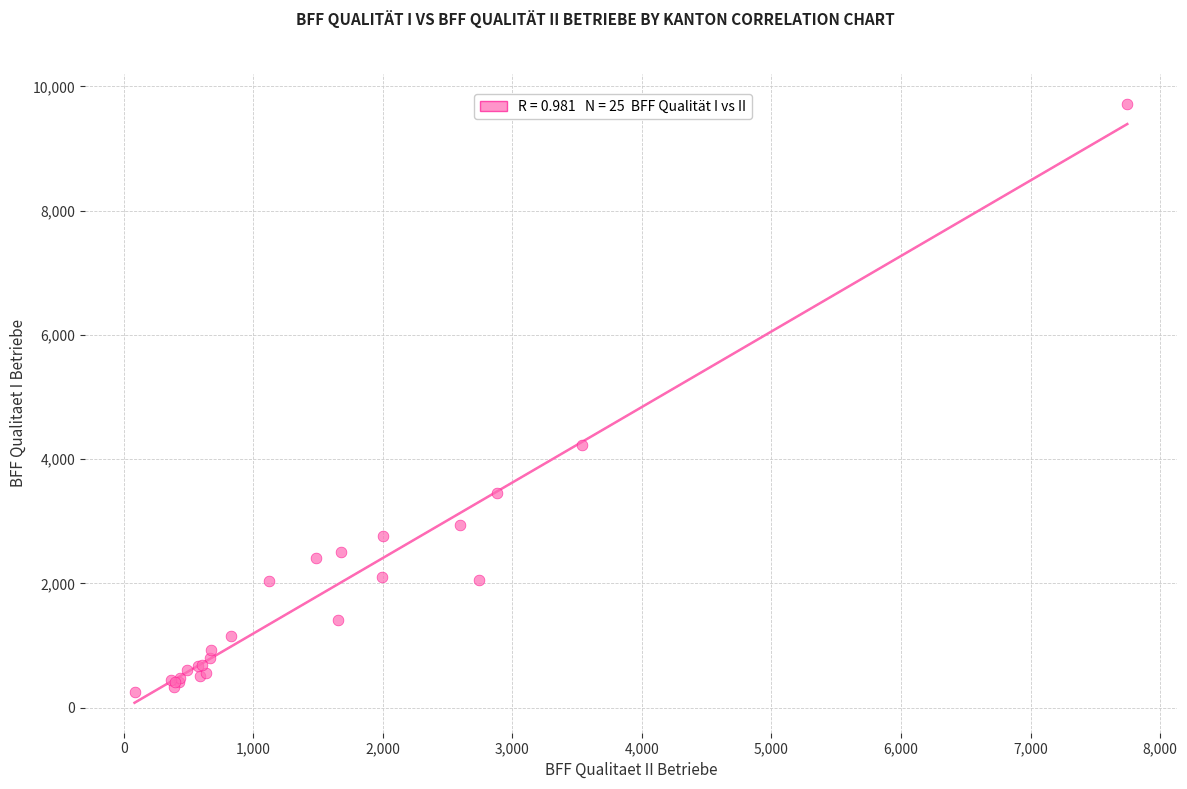

What Y value in the scatter plot is closest to 4982?

4224